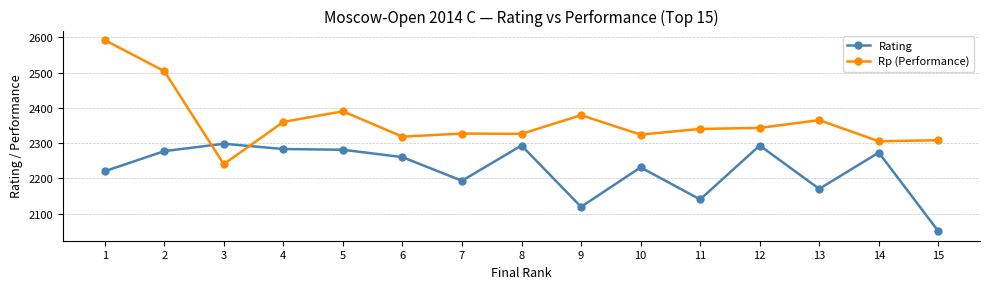

What is the spread (max minus min) of values at 4?

77